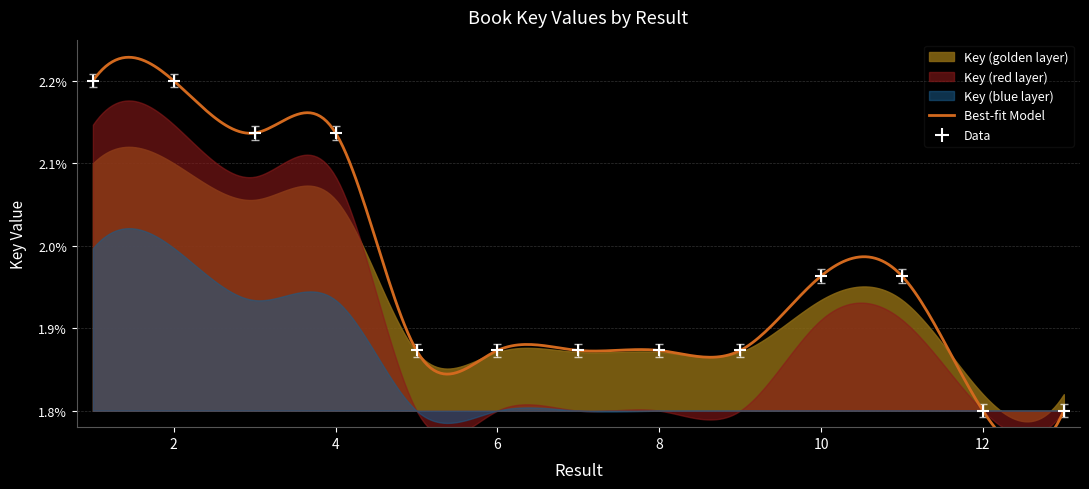

What is the change in value from 2 to 13?

-0.4